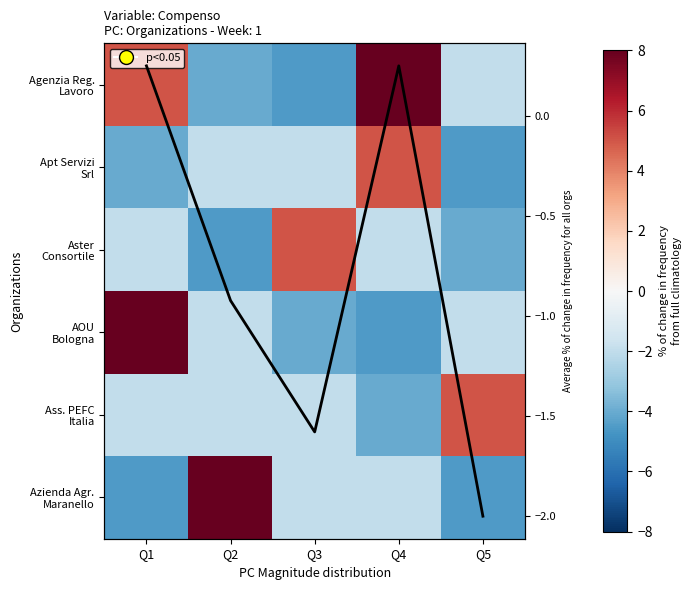

Which series changed the most between Q2 and Q4?

Agenzia Reg. Lavoro